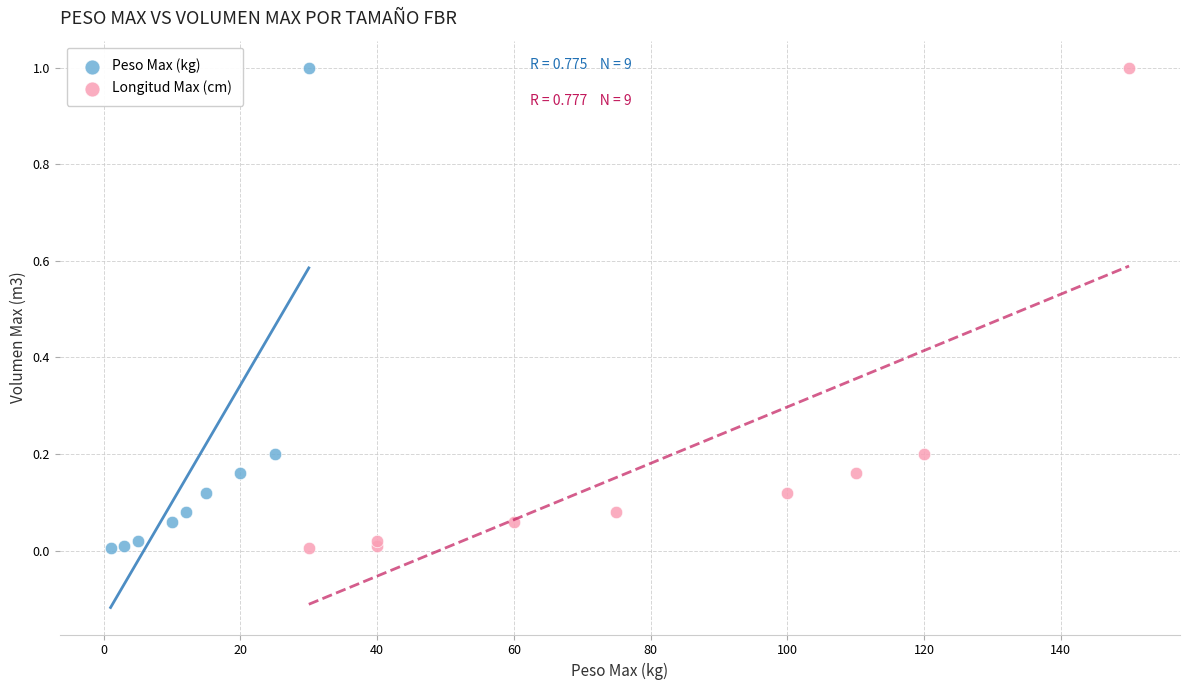

What are all the series names shown in the legend?

Peso Max (kg), Longitud Max (cm)